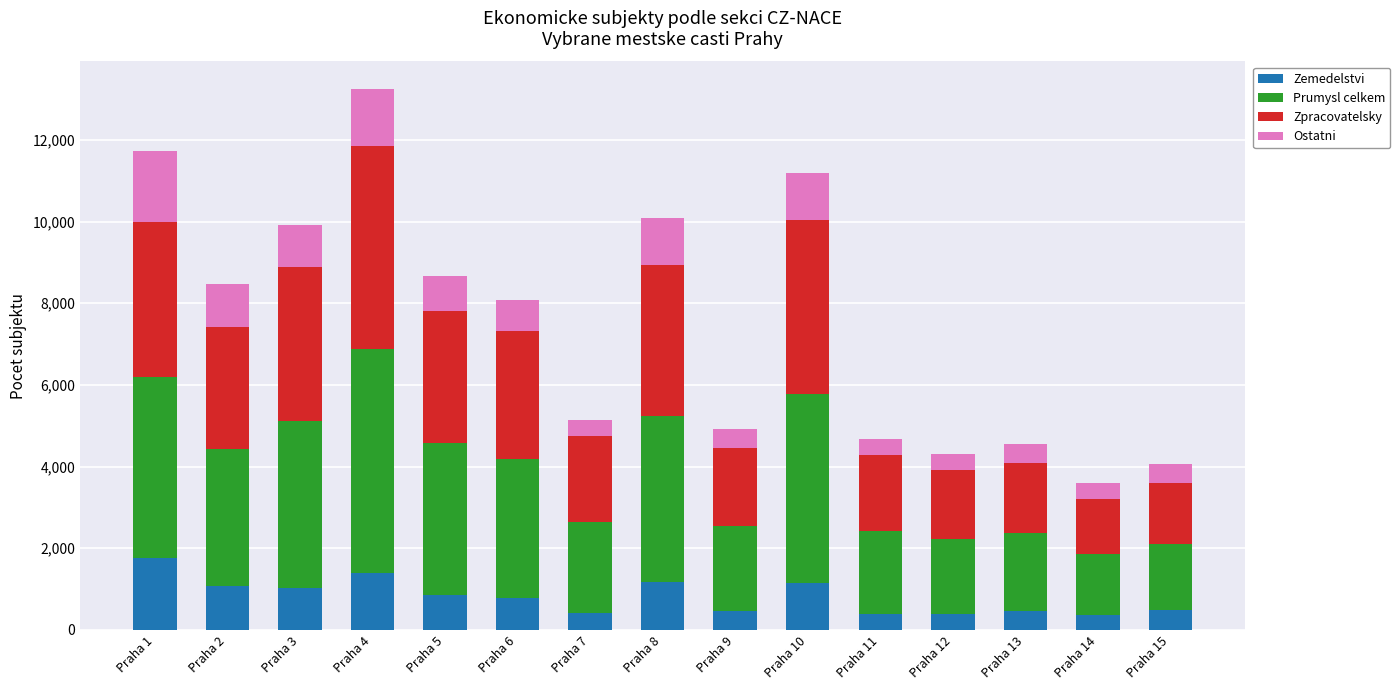

At which label does Zemedelstvi reach its peak?

Praha 1